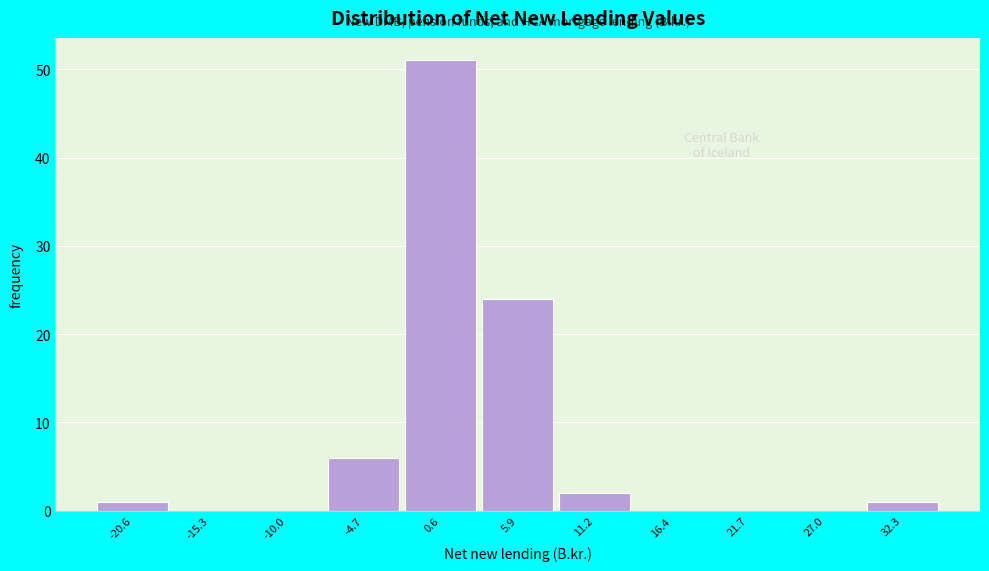

Reading left to right, transcribe all the data shown in this chart.

-20.6=1	-15.3=0	-10.0=0	-4.7=6	0.6=51	5.9=24	11.2=2	16.4=0	21.7=0	27.0=0	32.3=1